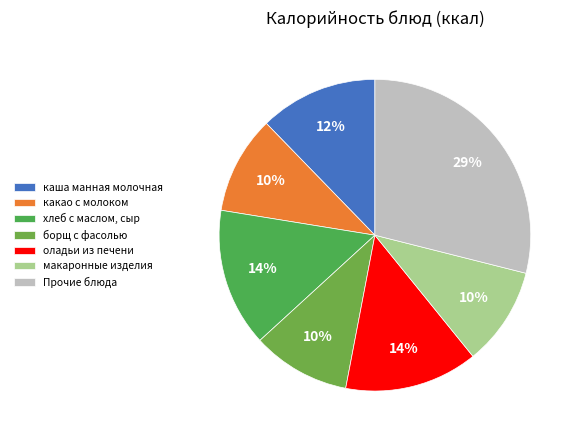

How many segments does this pie chart have?

7